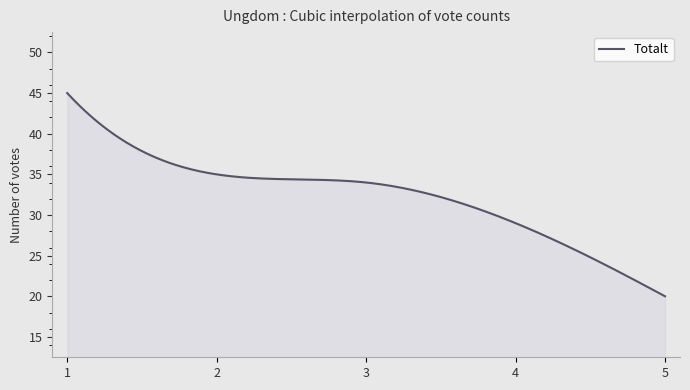

What is the minimum value shown in the chart?

20.0